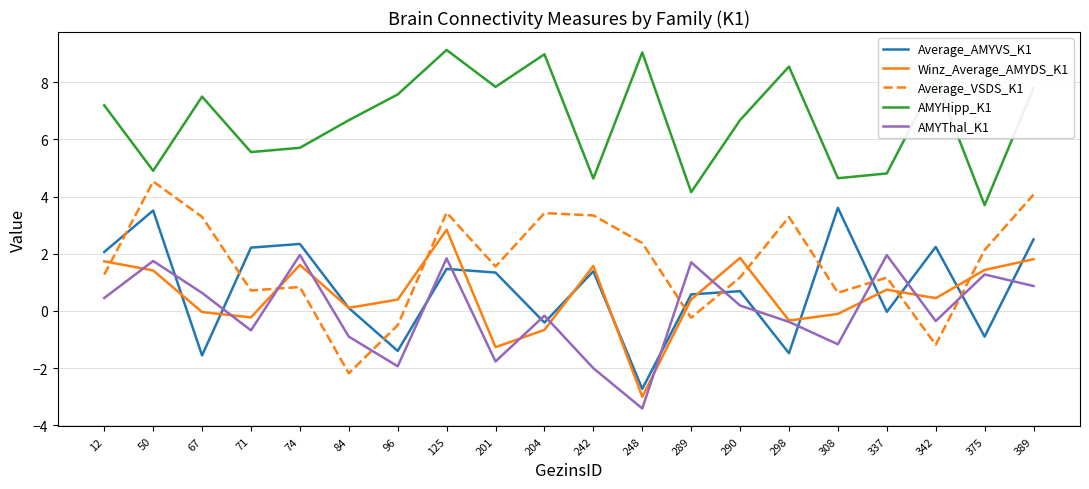

What is the total value across all series at 375?

7.7